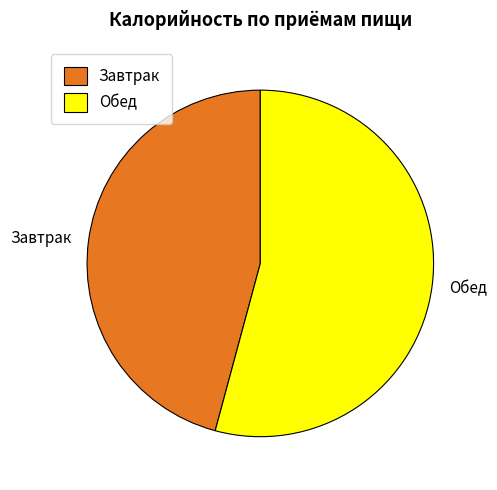

Is it true that Обед is 54% of the pie?

True